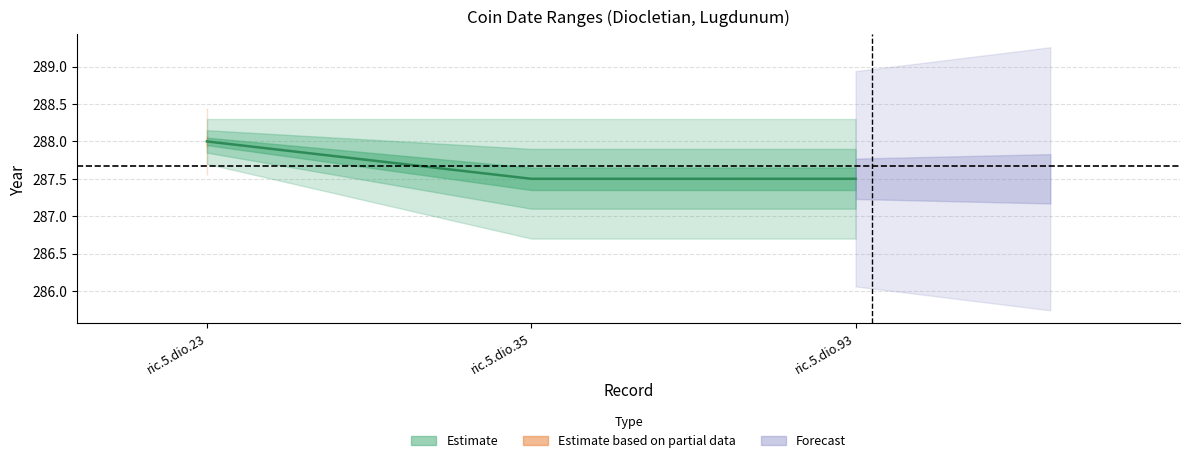

What is the sum of all values?

863.0